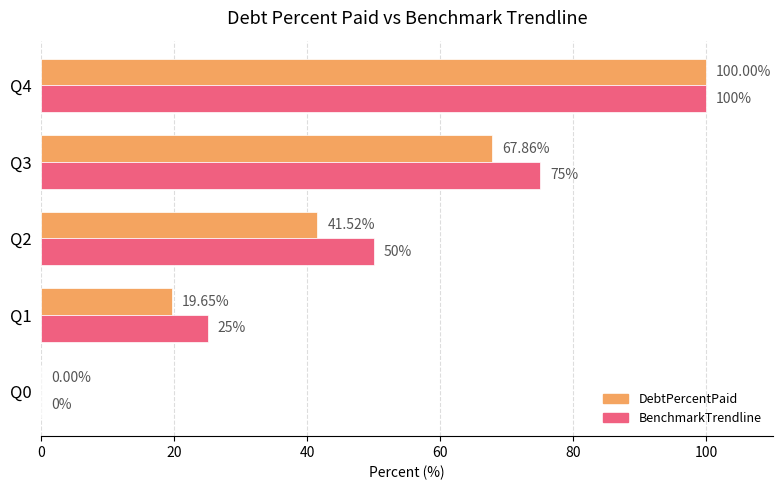

What is the sum of the BenchmarkTrendline values at Q1 and Q0?

25.0